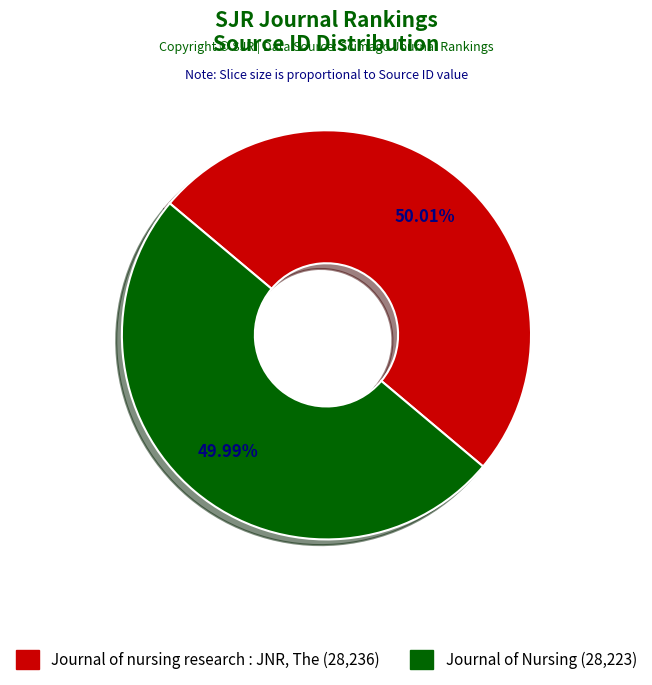

To the nearest percent, what portion does Journal of Nursing represent?

50%